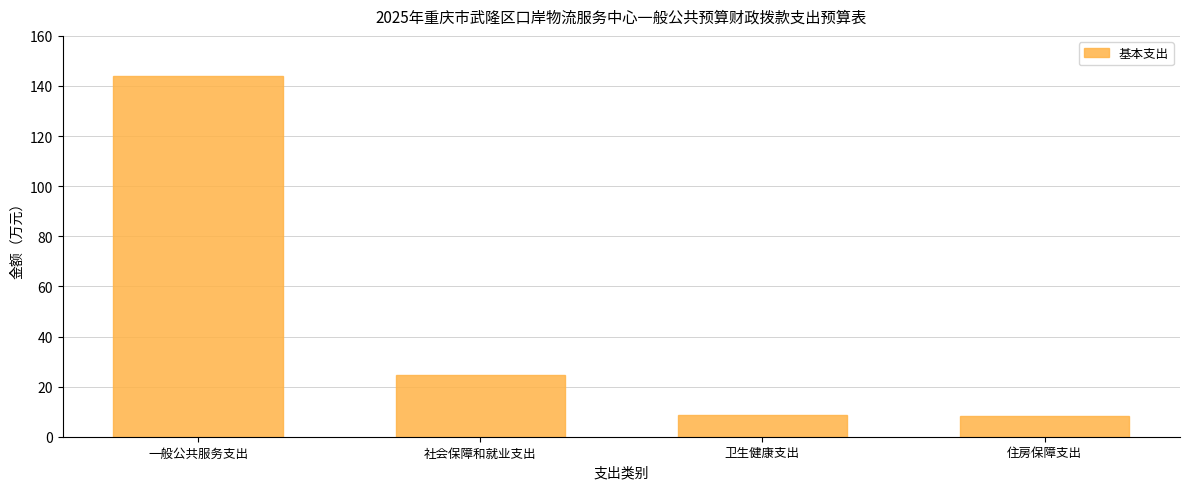

Which category has the highest value across all series?

一般公共服务支出